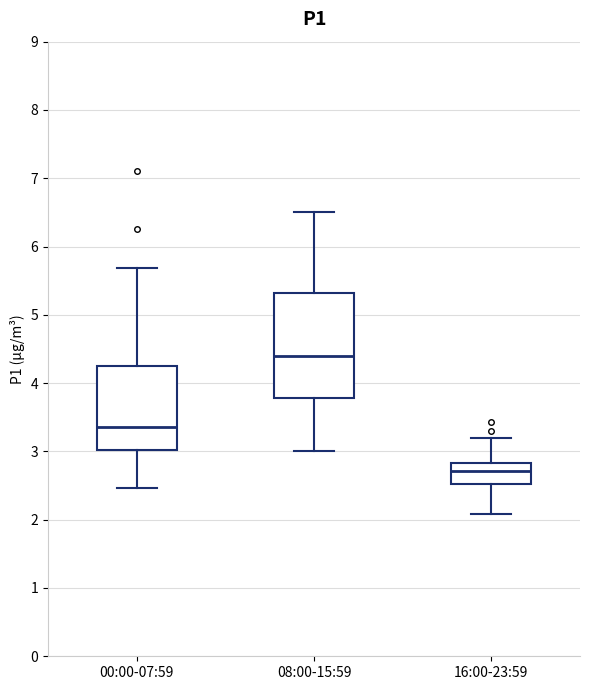

Comparing the boxes themselves (not the whiskers), which one is the tallest?

08:00-15:59